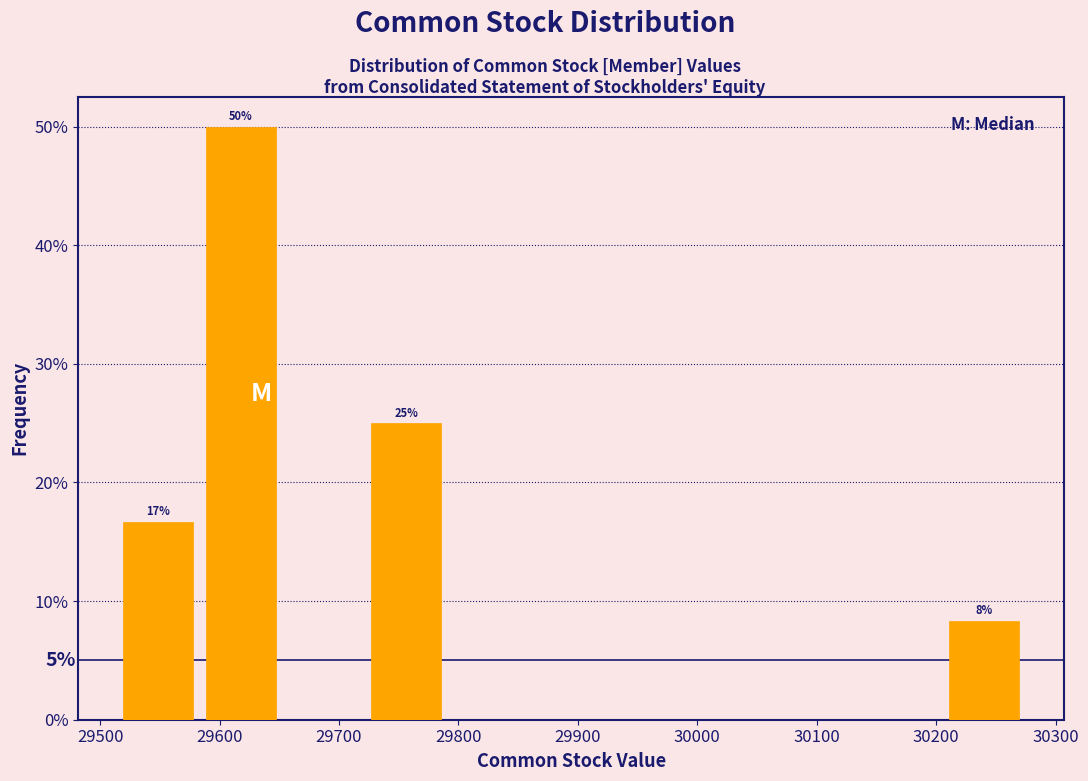

Which range on the x-axis has the tallest bar?

29580 to 29650